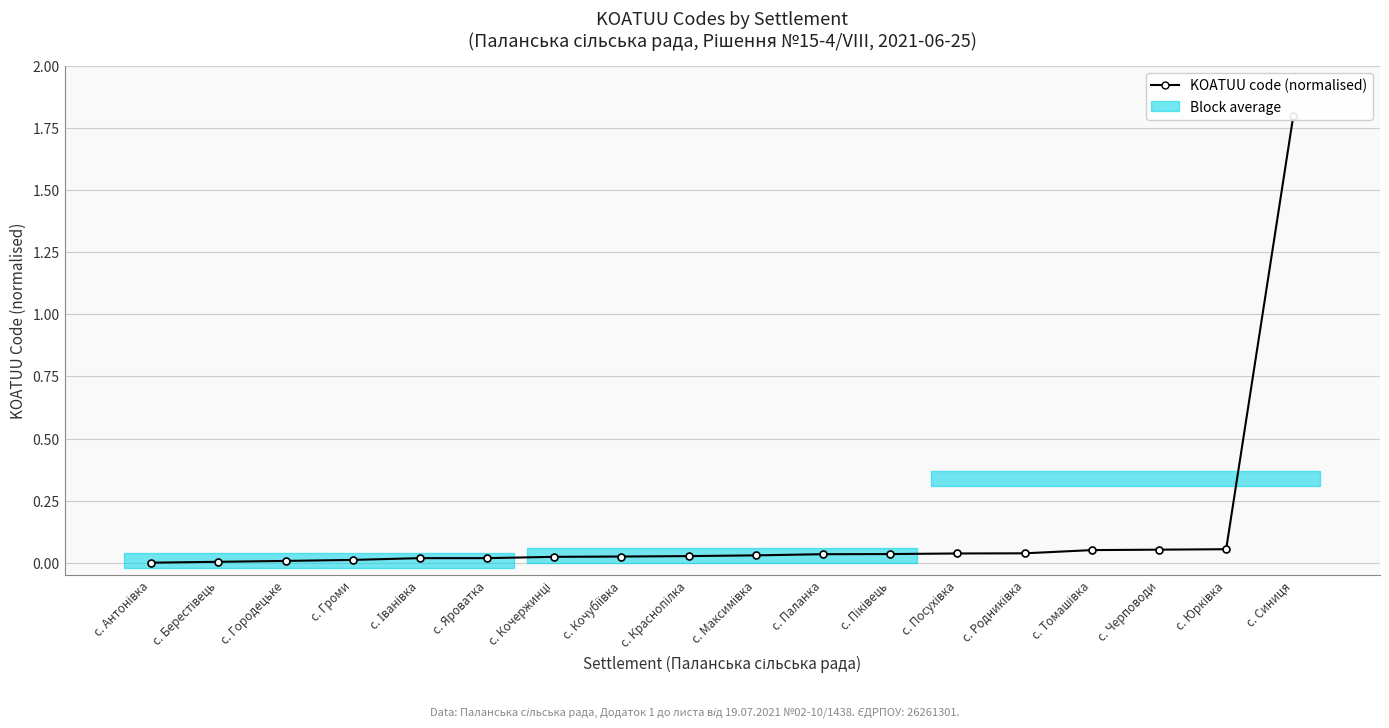

Reading left to right, transcribe all the data shown in this chart.

с. Антонівка=0.0	с. Берестівець=0.0	с. Городецьке=0.0	с. Громи=0.0	с. Іванівка=0.0	с. Яроватка=0.0	с. Кочержинці=0.0	с. Кочубіївка=0.0	с. Краснопілка=0.0	с. Максимівка=0.0	с. Паланка=0.0	с. Піківець=0.0	с. Посухівка=0.0	с. Родниківка=0.0	с. Томашівка=0.1	с. Черповоди=0.1	с. Юрківка=0.1	с. Синиця=1.8